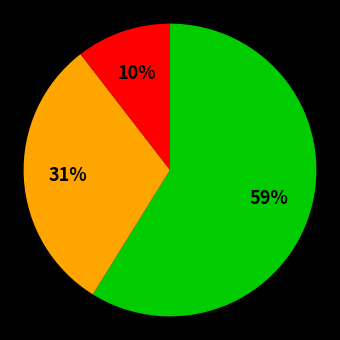

To the nearest percent, what is the average slice percentage?

33%